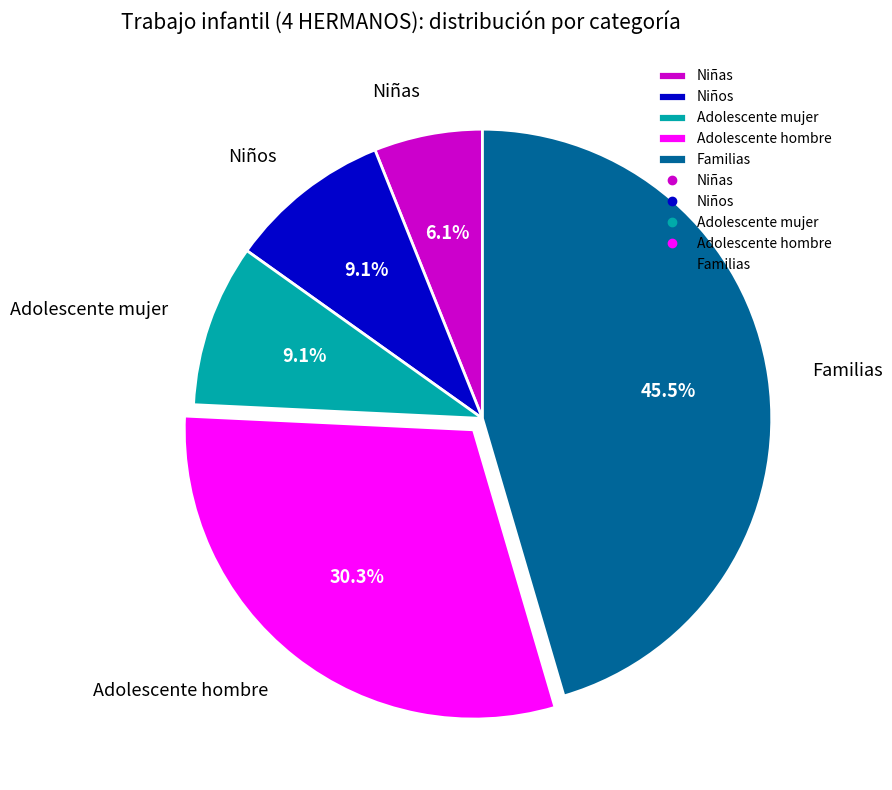

What portion of the pie excludes Familias?

54.5%